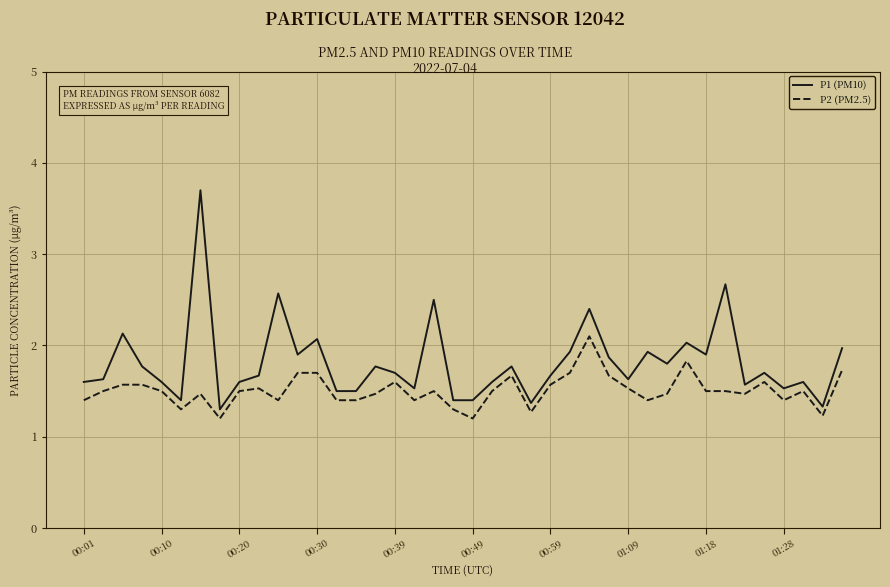

Reading left to right, what are all the values shown in this chart?

P1 (PM10): 1.6	1.6	2.1	1.8	1.6	1.4	3.7	1.3	1.6	1.7	2.6	1.9	2.1	1.5	1.5	1.8	1.7	1.5	2.5	1.4	1.4	1.6	1.8	1.4	1.7	1.9	2.4	1.9	1.6	1.9	1.8	2.0	1.9	2.7	1.6	1.7	1.5	1.6	1.3	2.0
P2 (PM2.5): 1.4	1.5	1.6	1.6	1.5	1.3	1.5	1.2	1.5	1.5	1.4	1.7	1.7	1.4	1.4	1.5	1.6	1.4	1.5	1.3	1.2	1.5	1.7	1.3	1.6	1.7	2.1	1.7	1.5	1.4	1.5	1.8	1.5	1.5	1.5	1.6	1.4	1.5	1.2	1.7